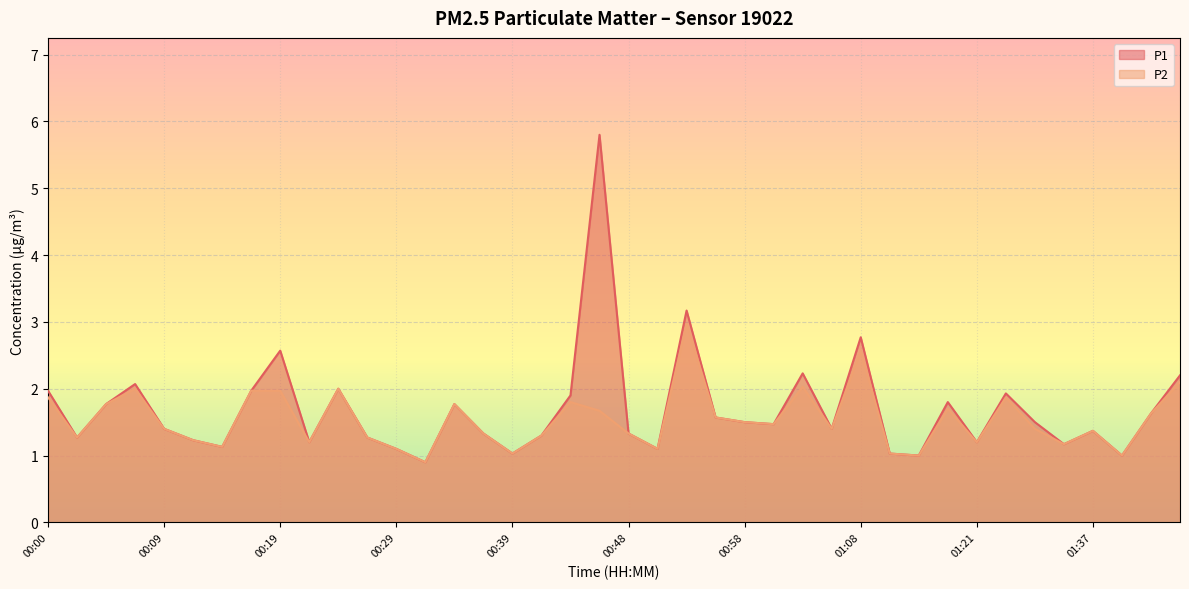

How many distinct data groups are displayed?

2